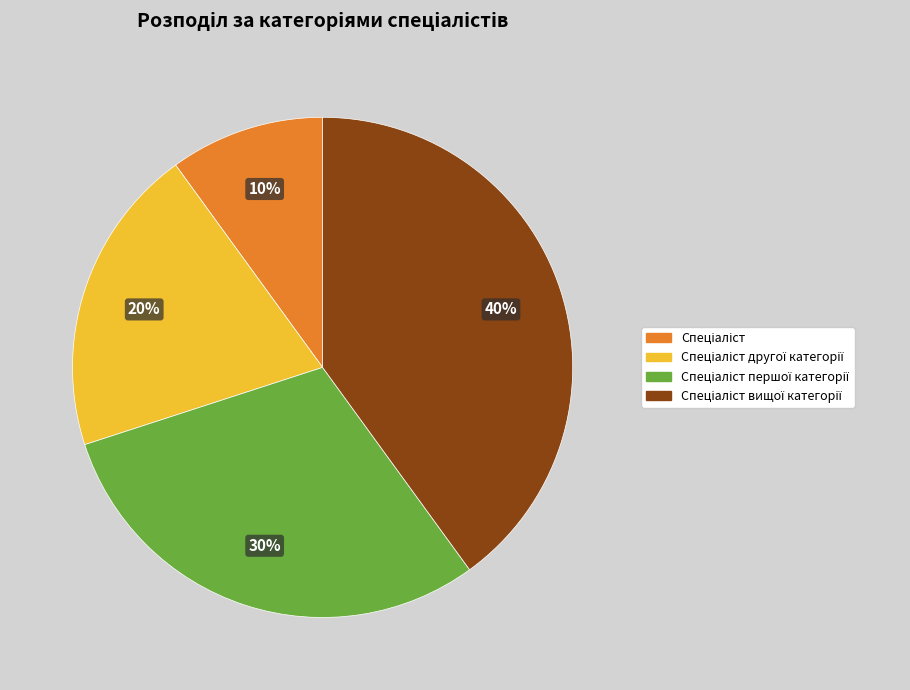

To the nearest percent, what is the average slice percentage?

25%